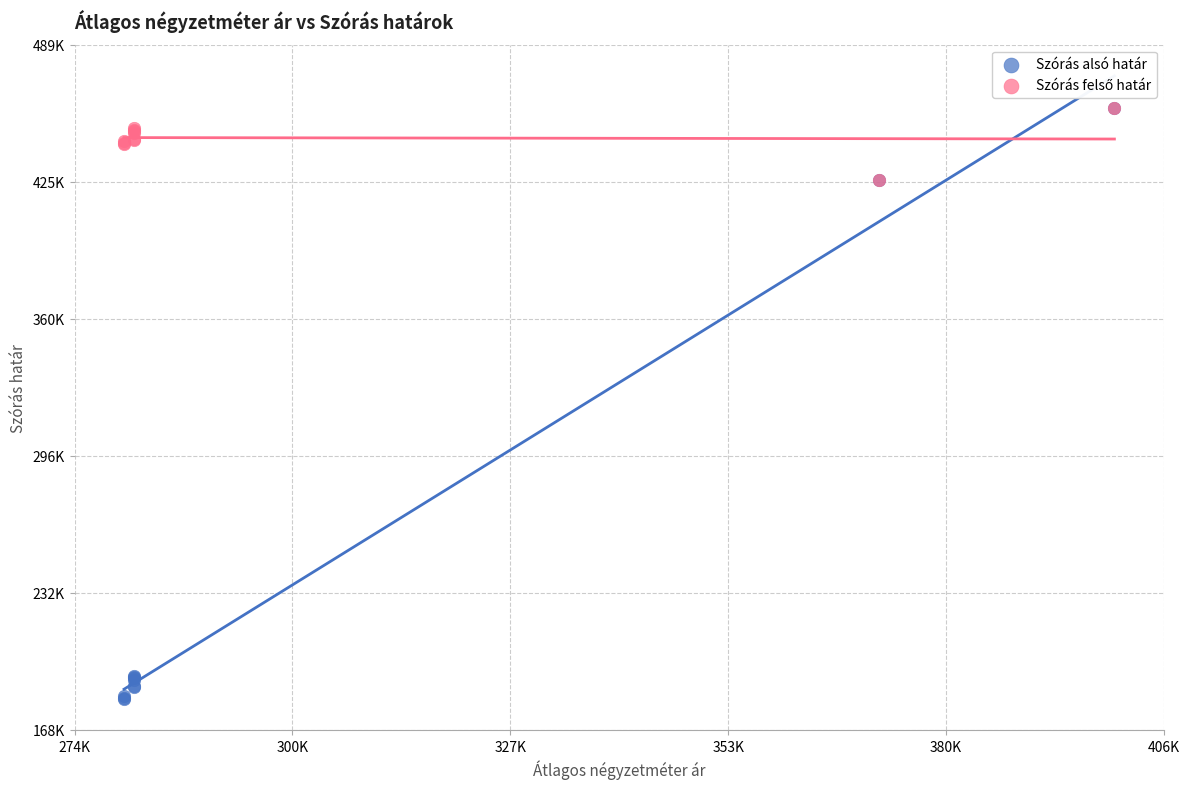

Which series has the largest Y range (max minus min)?

Szórás alsó határ